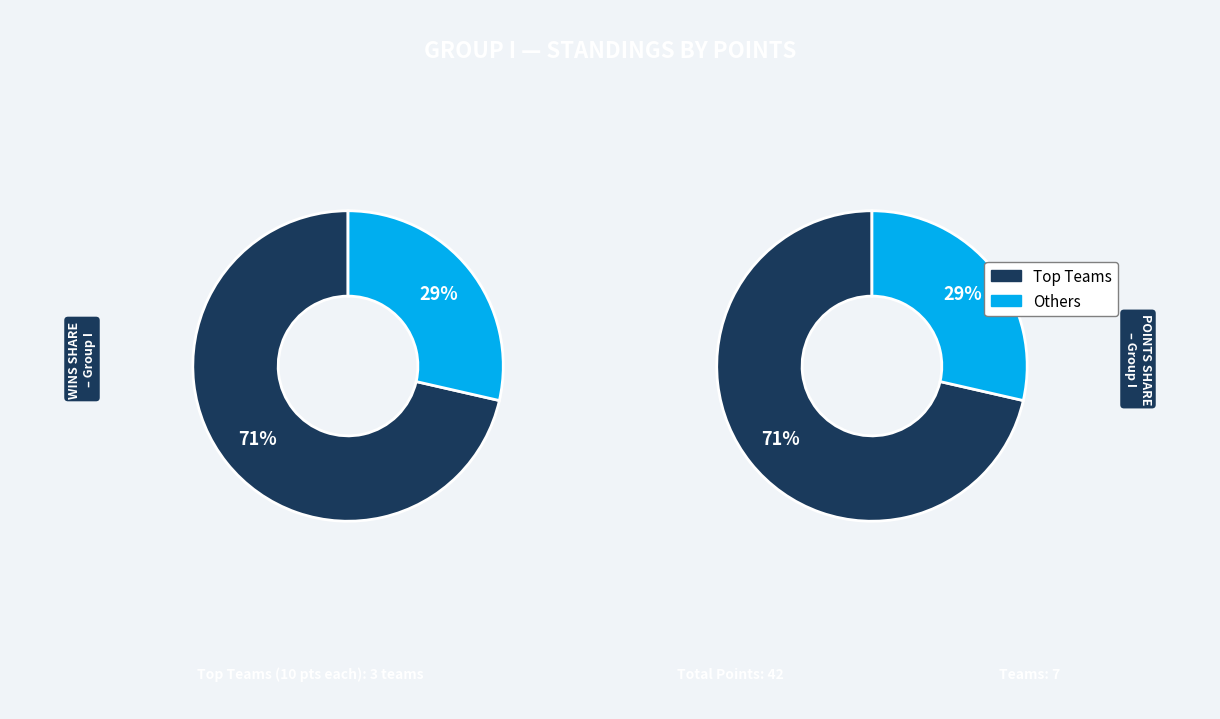

To the nearest percent, what is the combined percentage of Sparta Warszawa 5 and MUKS Krótka 5?

29%